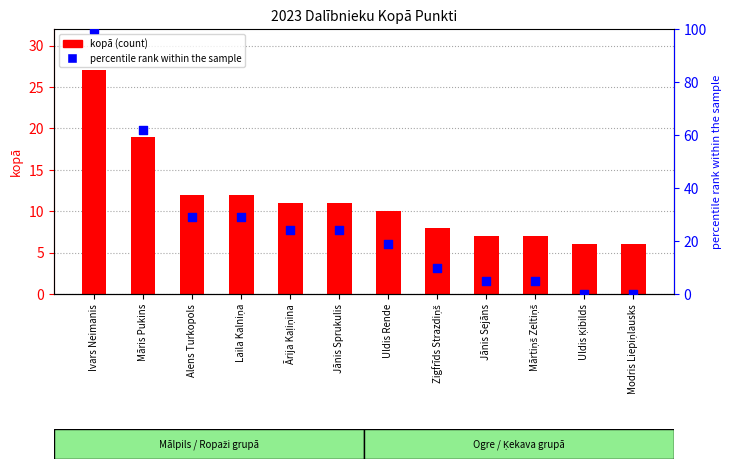

Which series has the largest total across all categories?

percentile rank within the sample